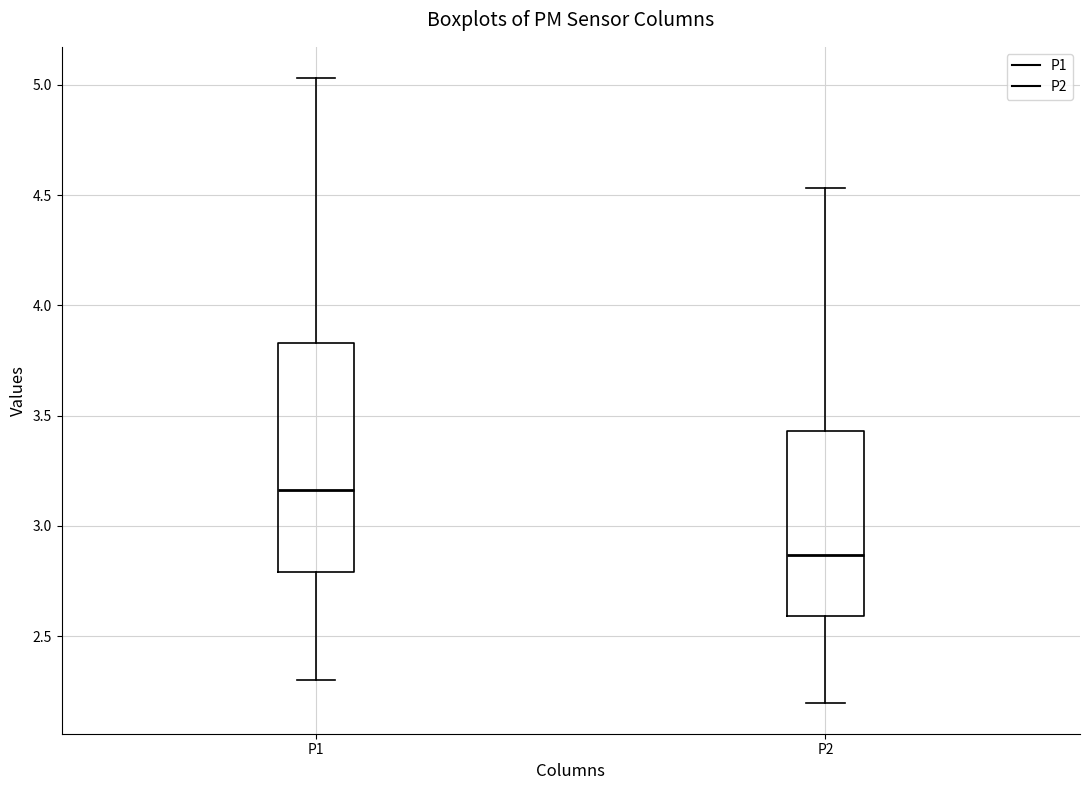

Reading left to right, transcribe this box plot: for each box, give where its median line is, the range the box spans, and where its two whiskers end, as read against the y-axis. The values are not printed on the chart, so give them approximately, as read against the axis.

P1: median 3.15, box 2.80 to 3.85, whiskers 2.30 to 5.05
P2: median 2.85, box 2.60 to 3.45, whiskers 2.20 to 4.55